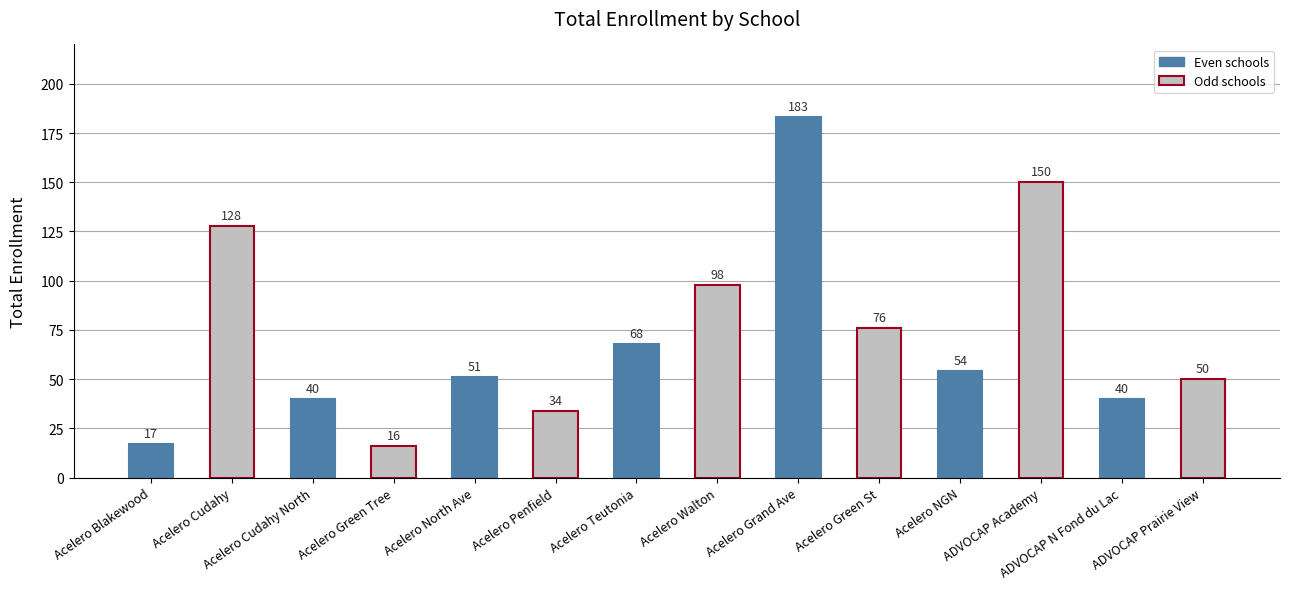

Reading left to right, what are all the values shown in this chart?

17	128	40	16	51	34	68	98	183	76	54	150	40	50